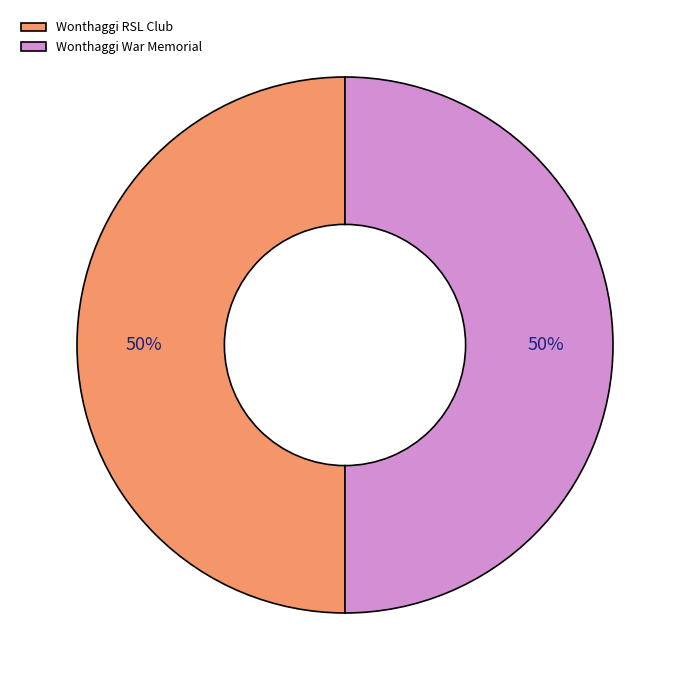

Approximately how many times larger is the value at Wonthaggi War Memorial compared to Wonthaggi RSL Club?

1.0